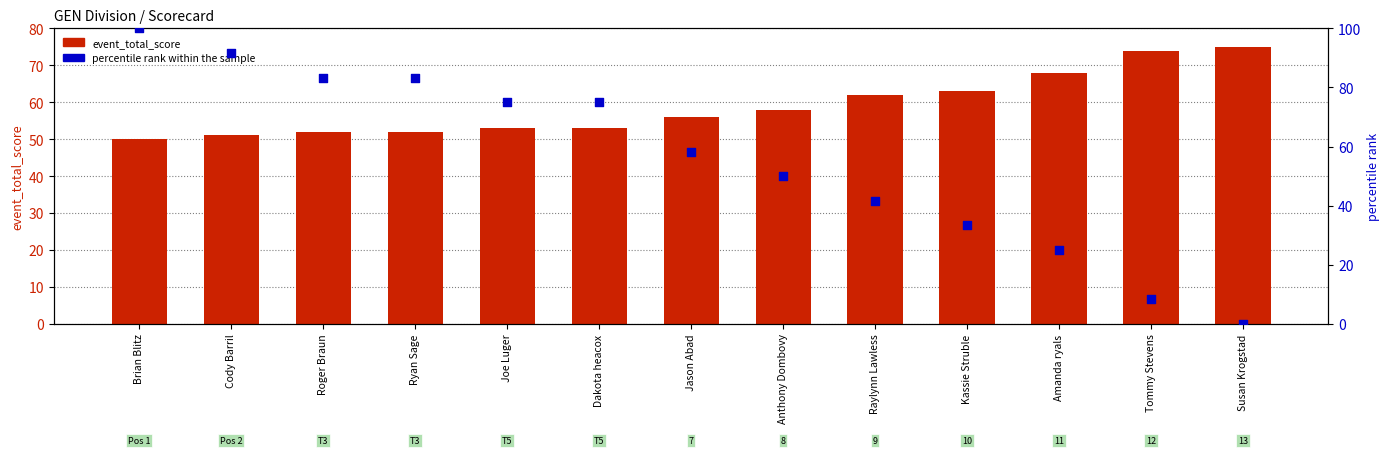

What is the total value across all series at Dakota heacox?

128.0